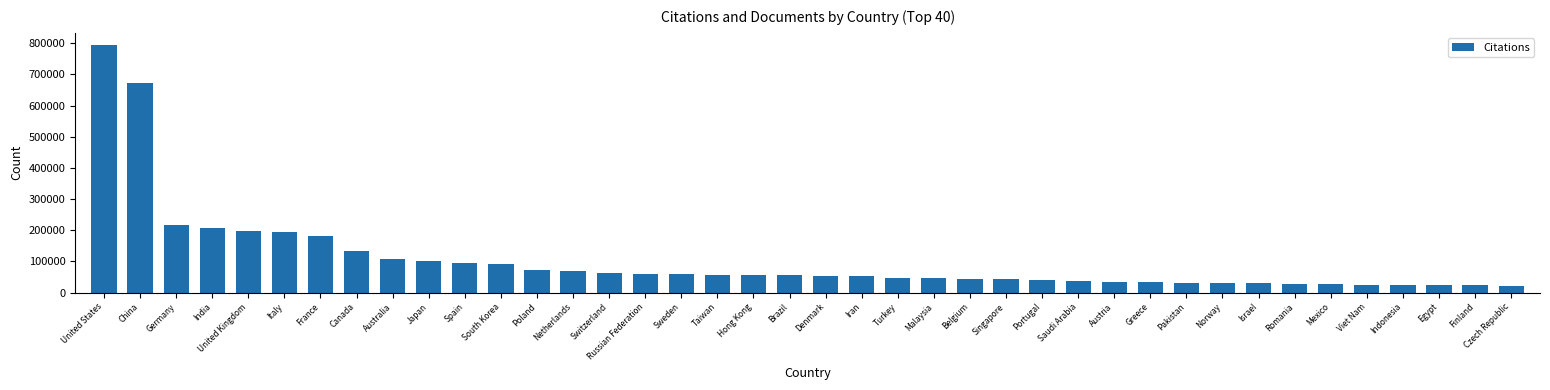

What is the change in value from Poland to Israel?

-43845